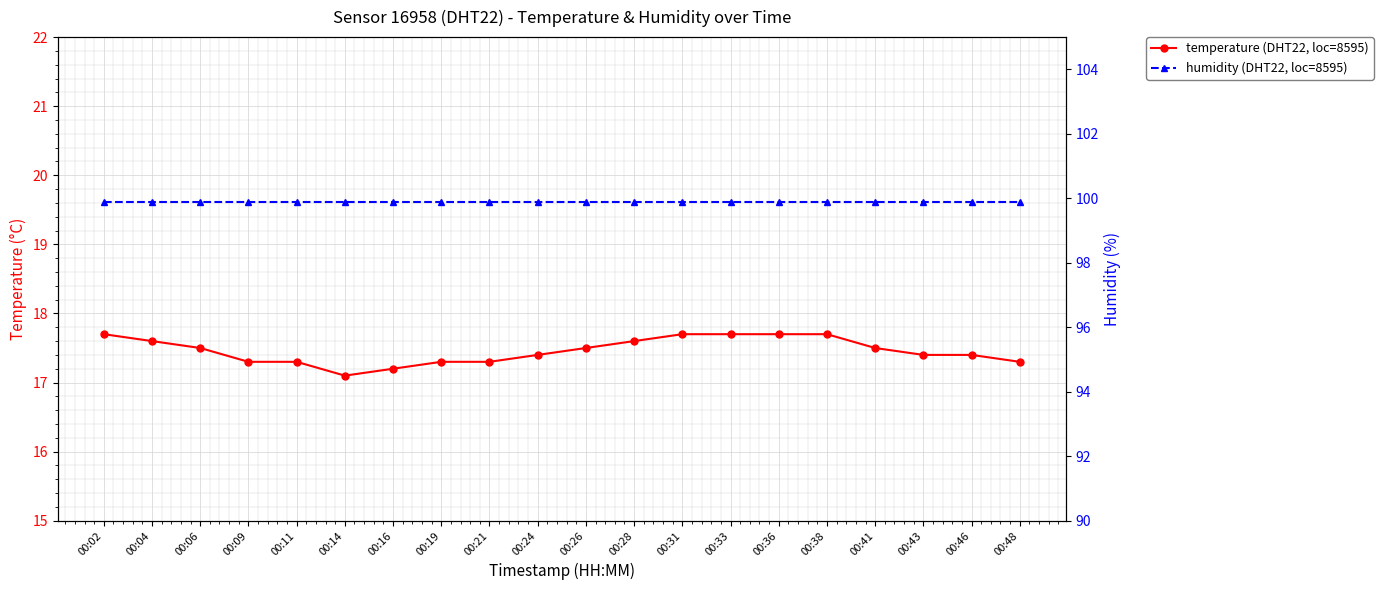

What are all the series names shown in the legend?

temperature (DHT22, loc=8595), humidity (DHT22, loc=8595)